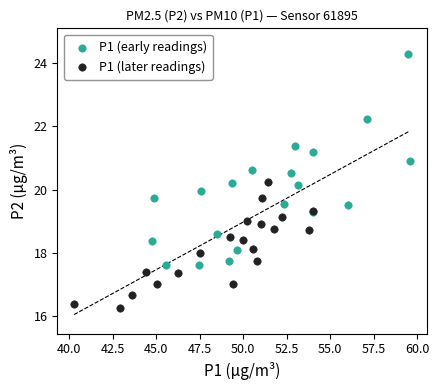

Which series has the largest Y range (max minus min)?

P1 (early readings)